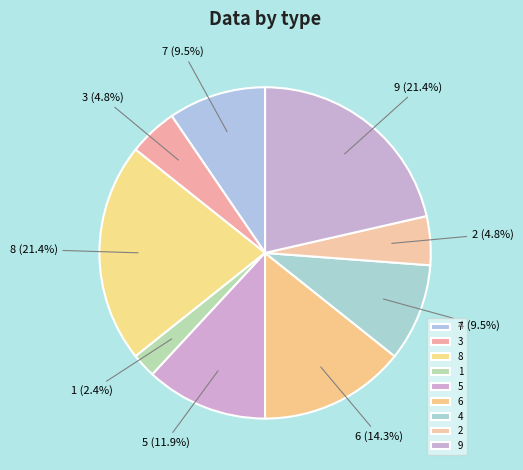

What percentage is NOT represented by 8?

78.6%